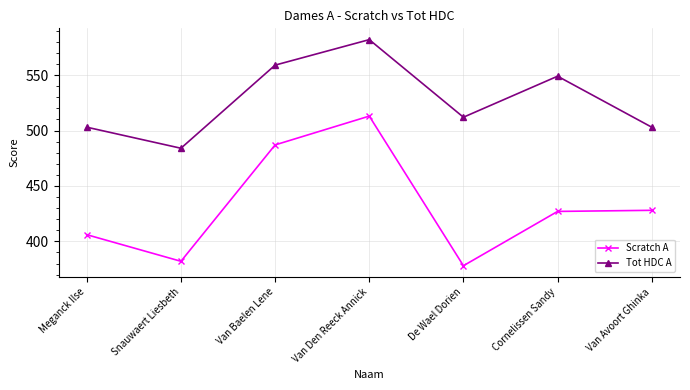

Reading right to left, extract all data points from this chart.

Scratch A: 428	427	378	513	487	382	406
Tot HDC A: 503	549	512	582	559	484	503